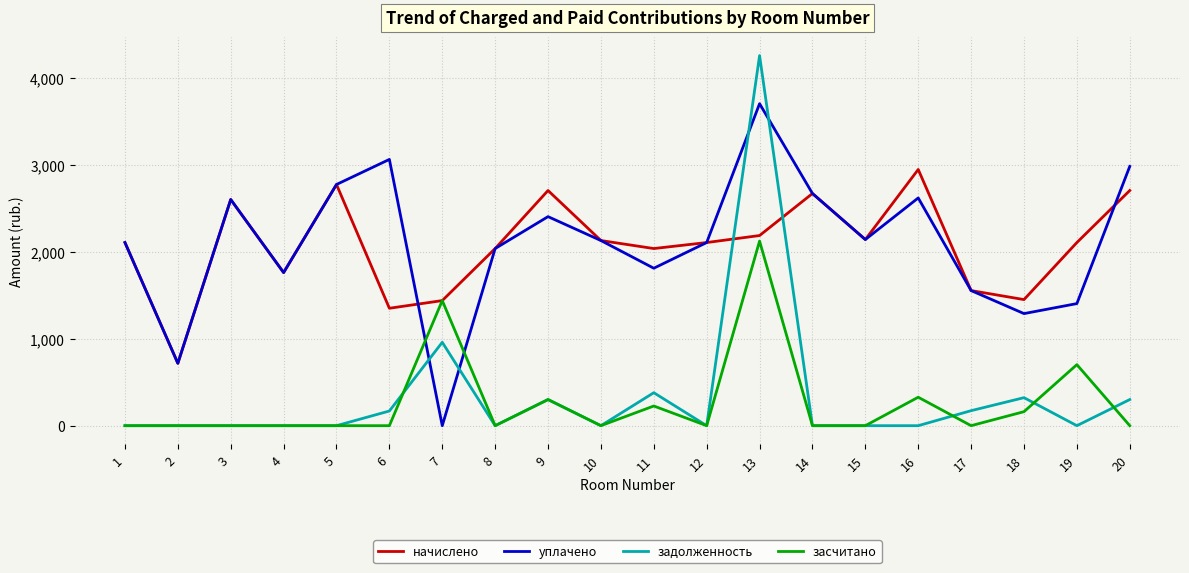

How many lines are shown in the chart?

4